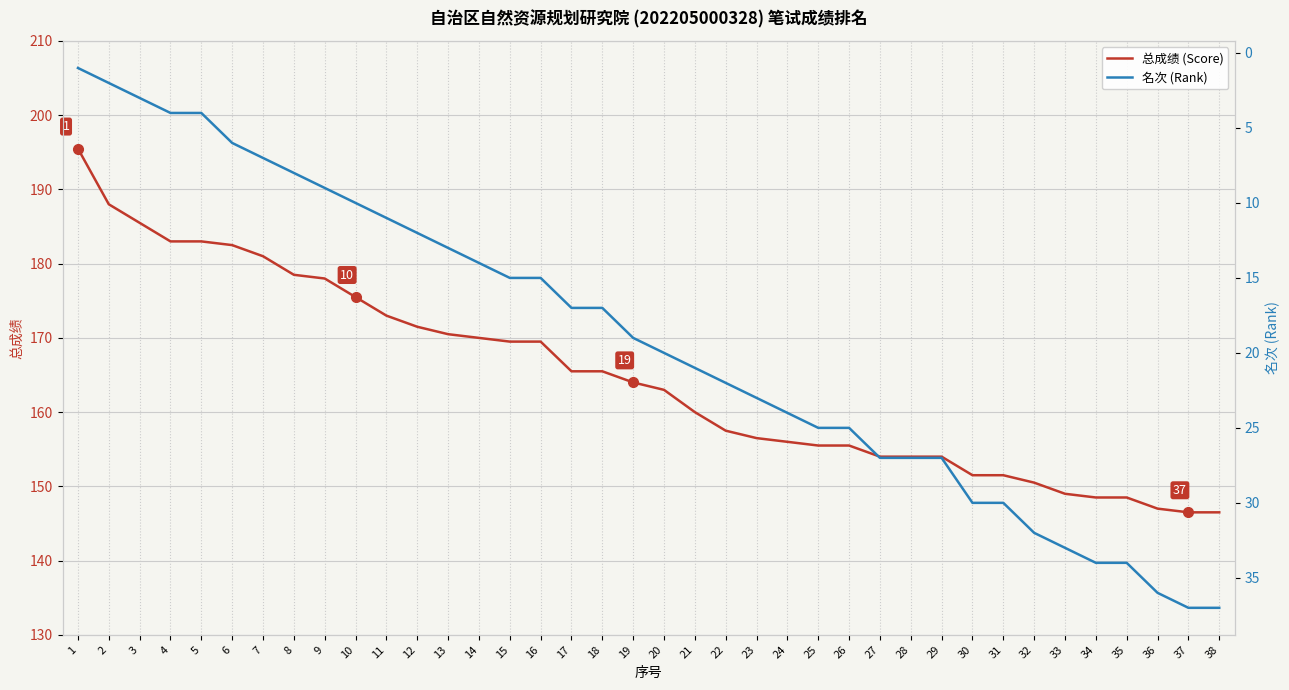

Rank the series by their maximum value, from lowest to highest.

名次 (Rank), 总成绩 (Score)